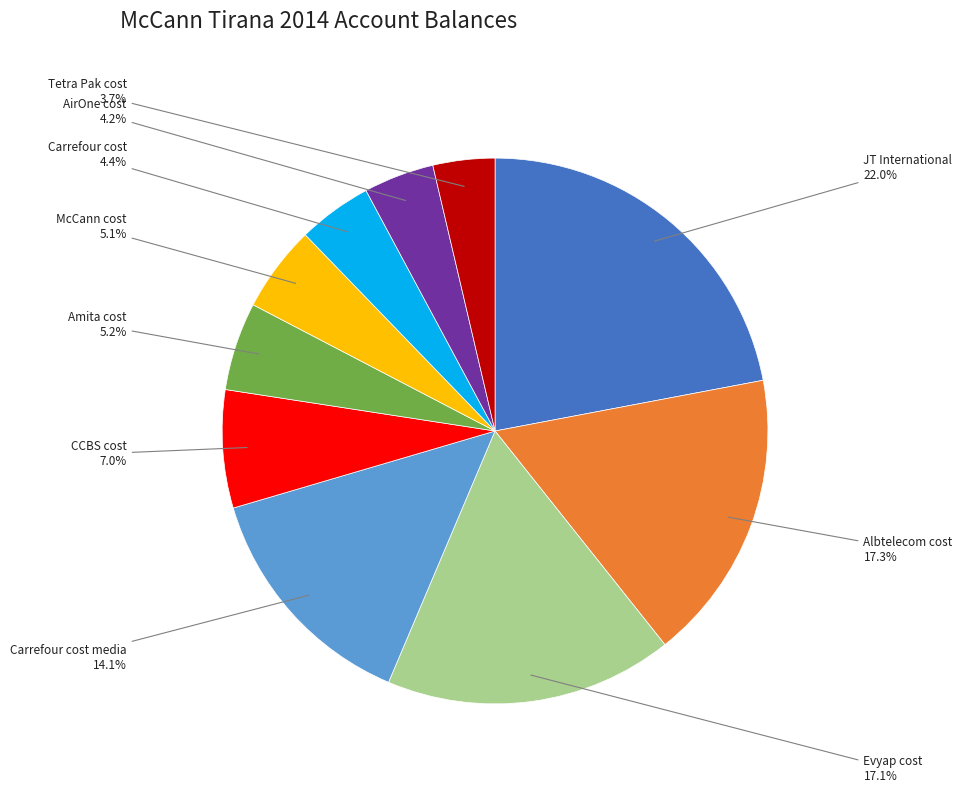

Does any single category account for the majority?

No